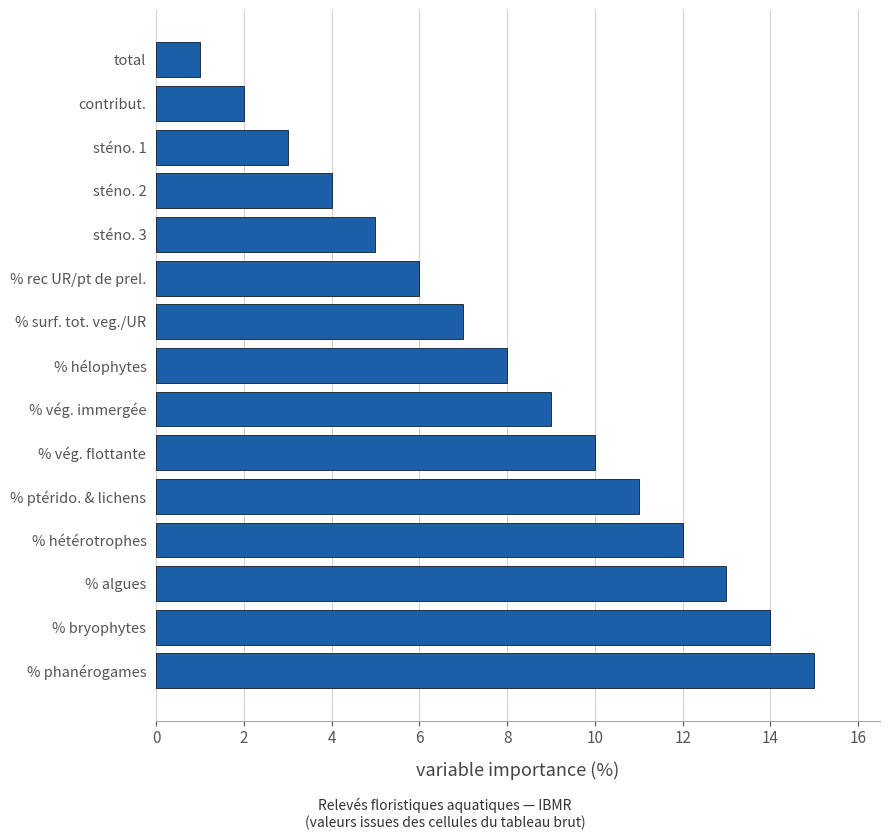

What is the sum of all values?

120